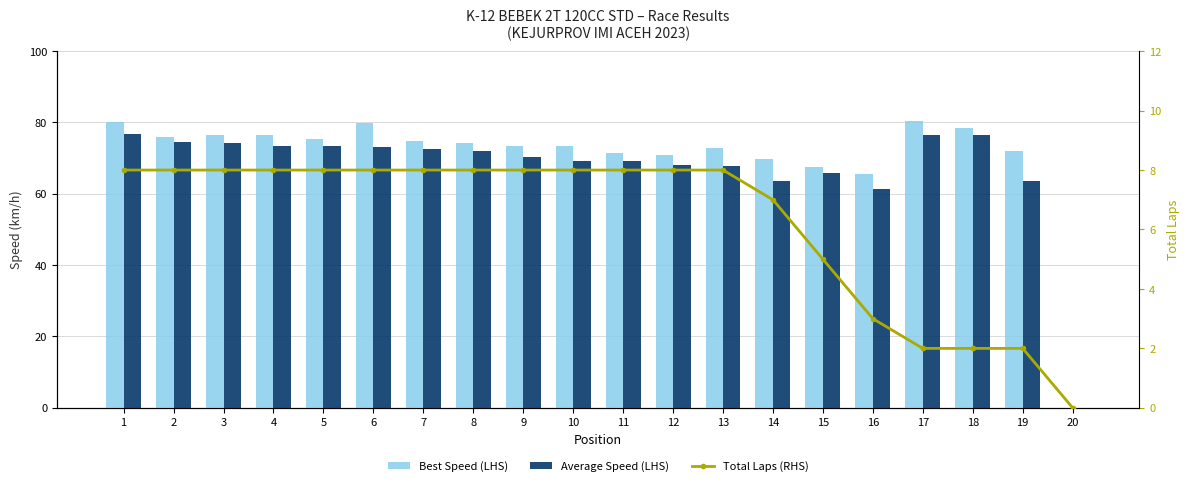

At which category is the sum across all series the highest?

1